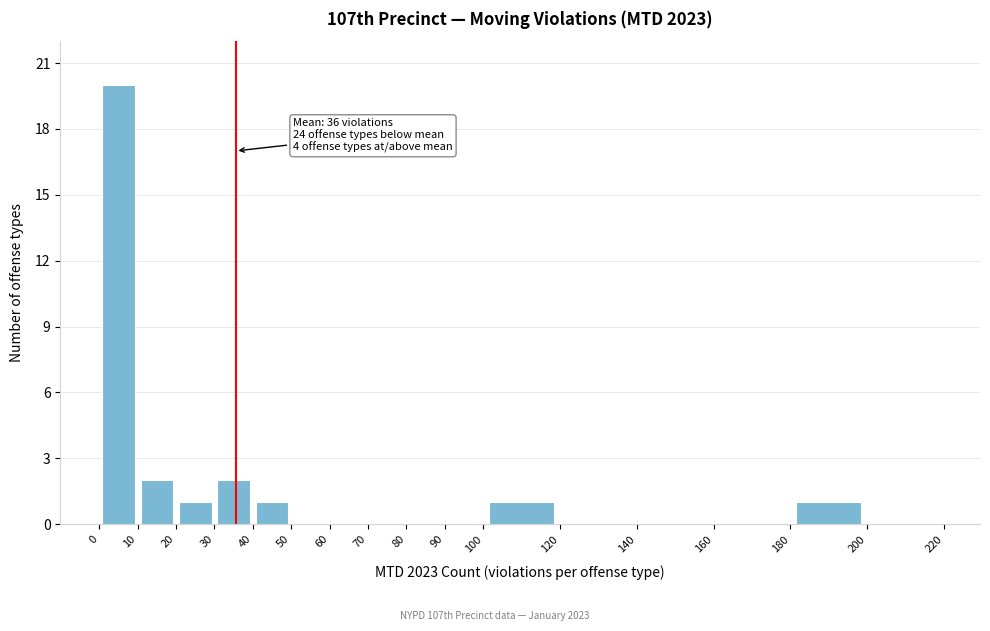

Which range on the x-axis has the tallest bar?

0 to 10